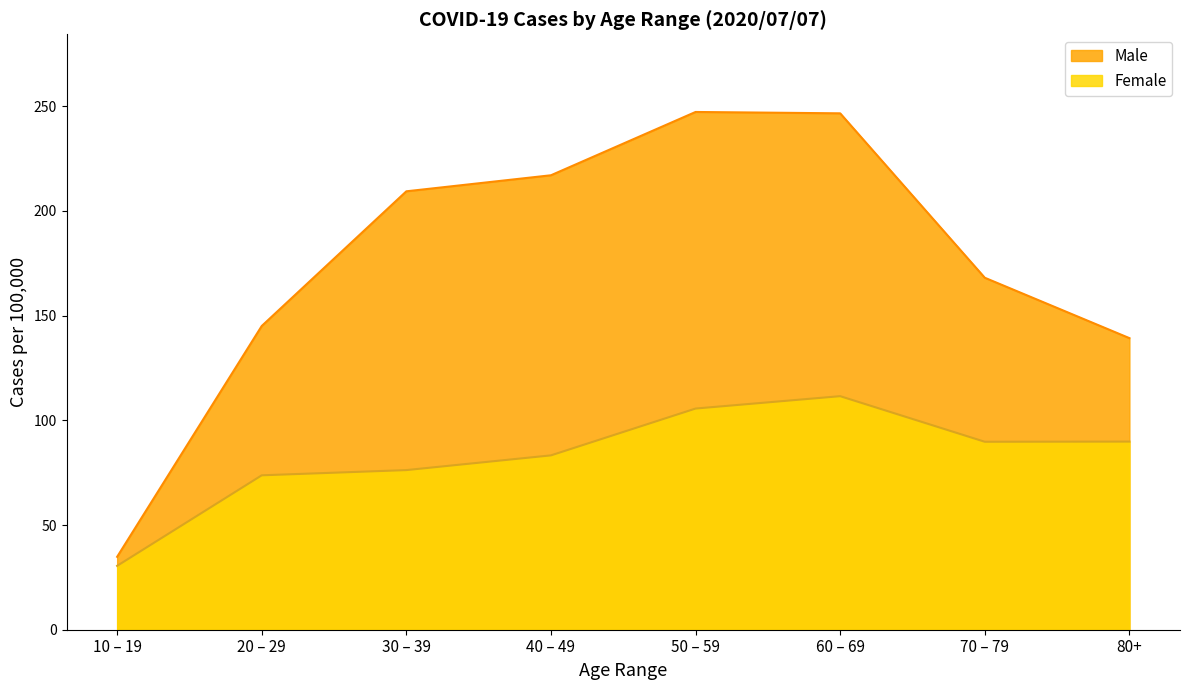

At which label does Female first exceed 89?

50 – 59